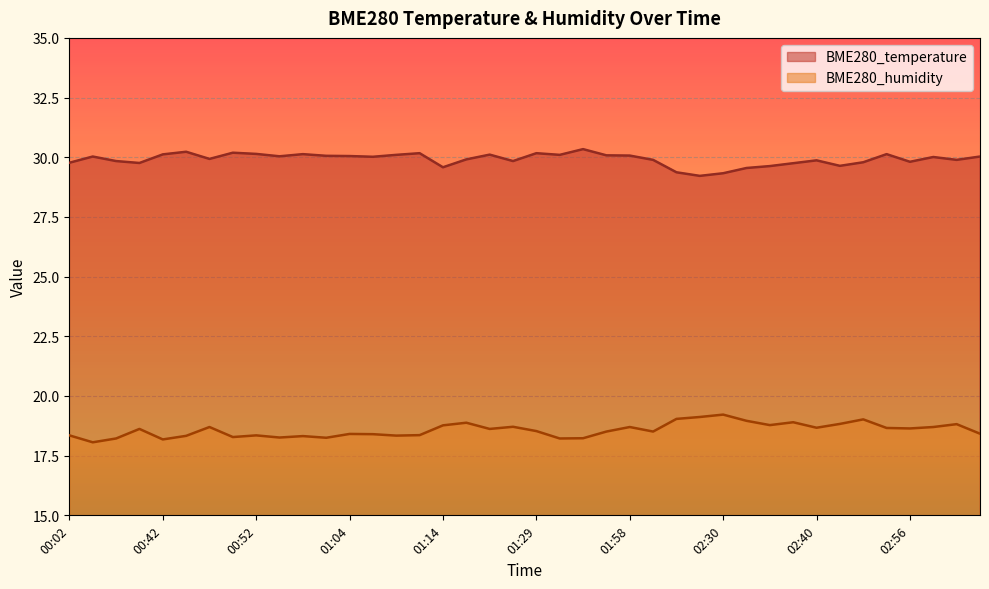

In BME280_temperature, how many points are higher than both neighbors (excluding endpoints)?

11